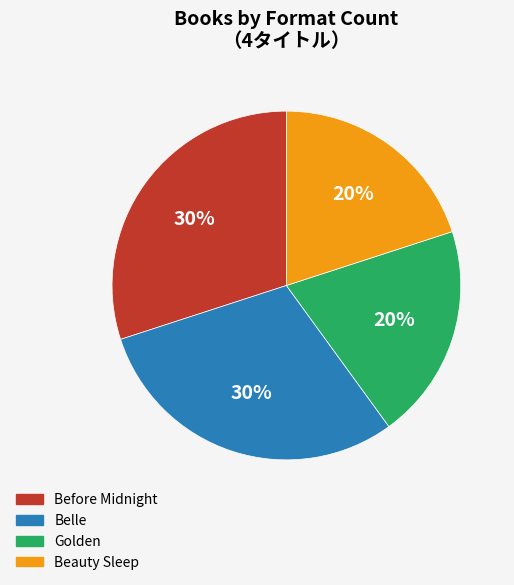

Is Before Midnight the majority of the pie?

No